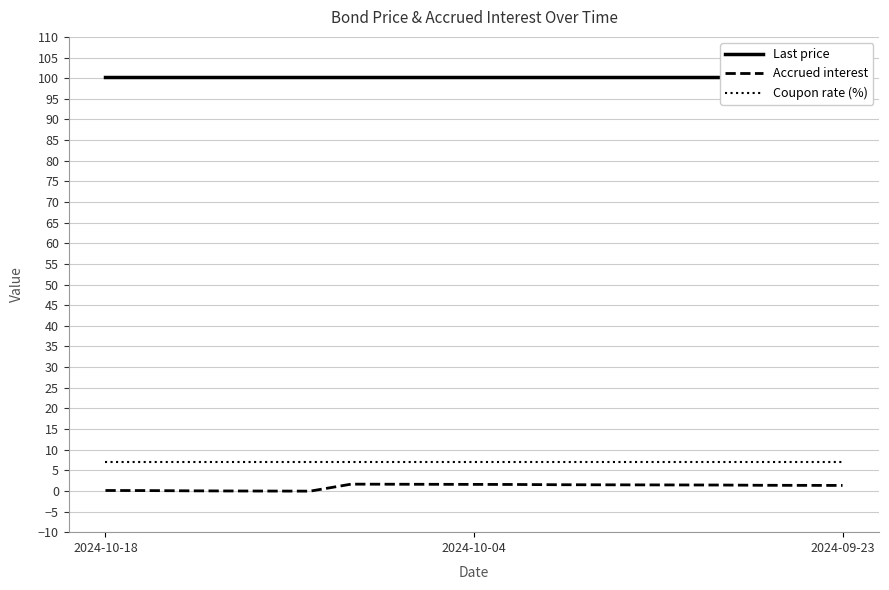

How many lines are shown in the chart?

3